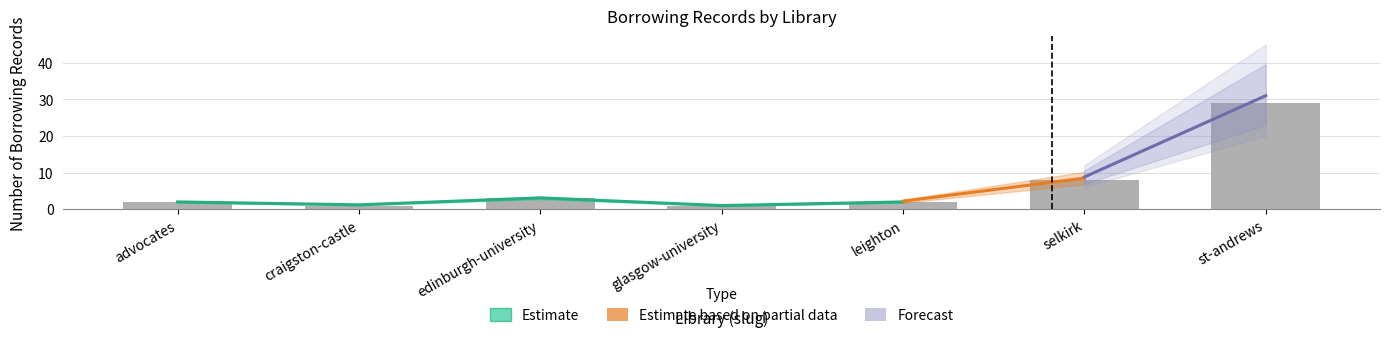

At which category does the chart reach its peak across all series?

st-andrews